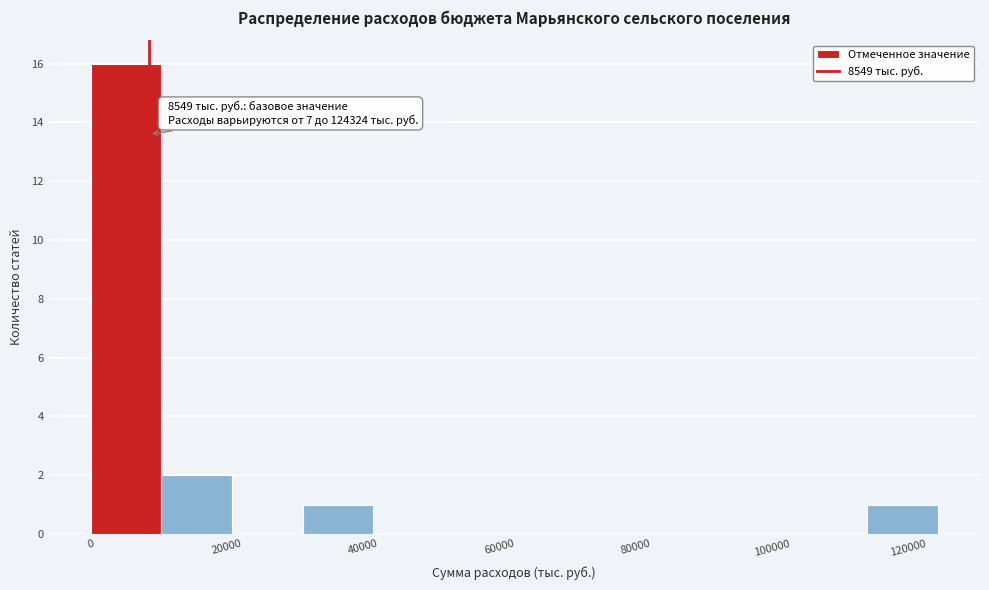

Which range on the x-axis has the tallest bar?

0 to 10000